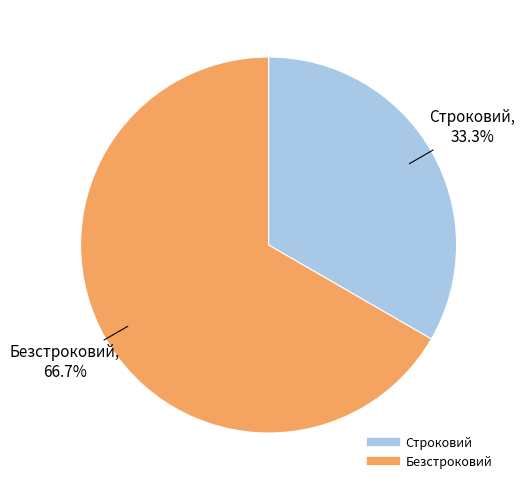

Count the number of slices in the pie.

2